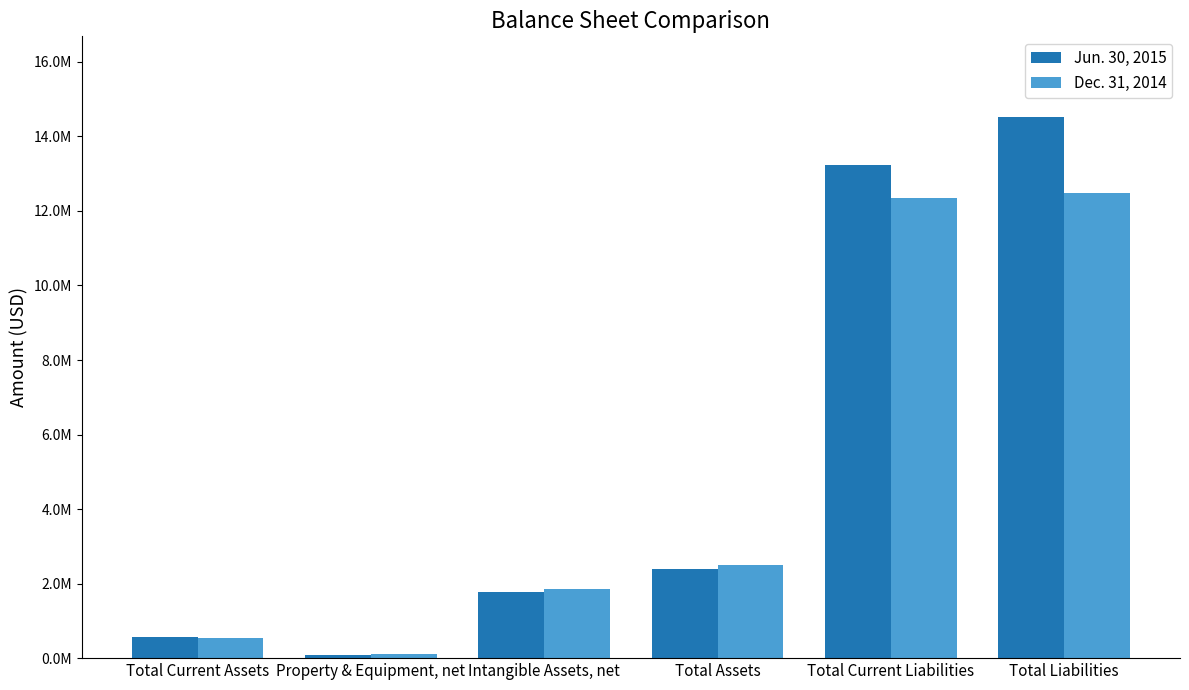

The value of Jun. 30, 2015 at Total Assets is 4199025. True or false?

False